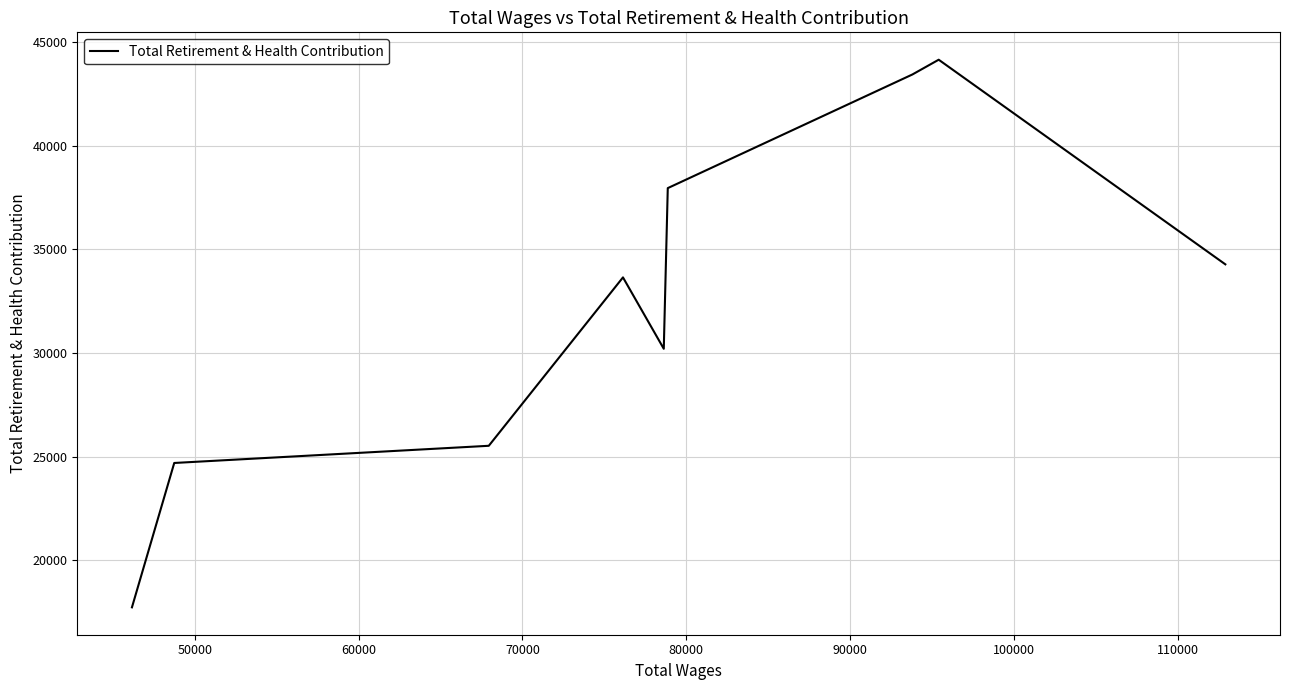

What is the difference between the maximum and minimum values?

26413